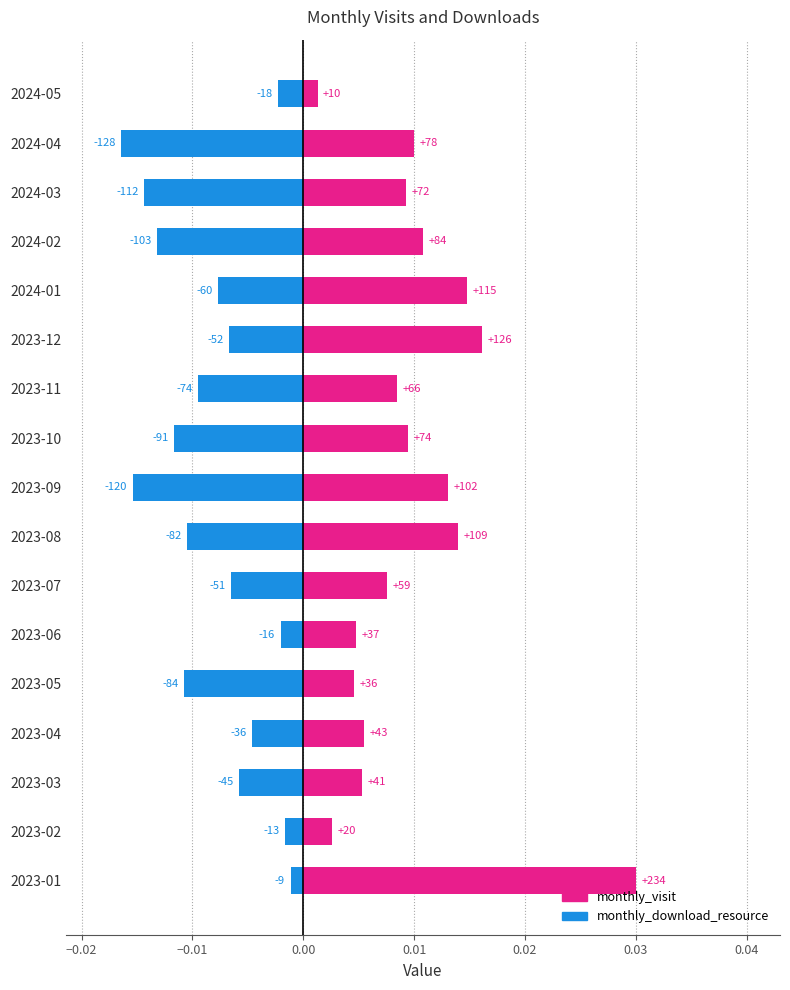

Does the chart contain any negative values?

Yes